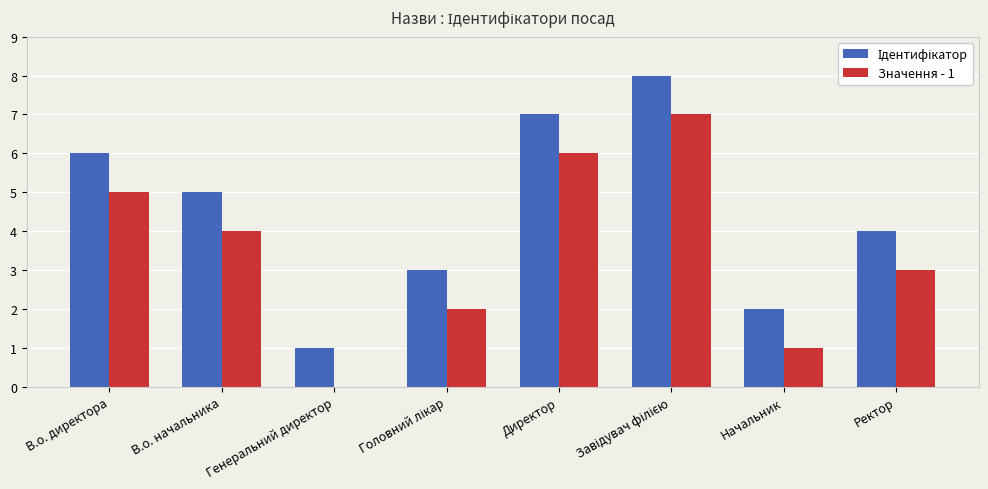

True or false: Значення - 1 has a value of 4 at В.о. начальника.

True